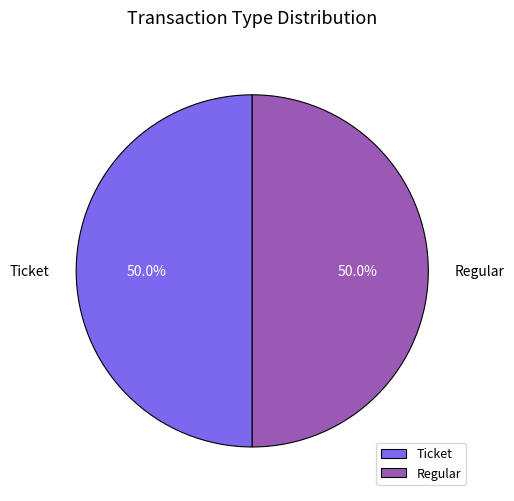

What percentage is NOT represented by Regular?

50.0%